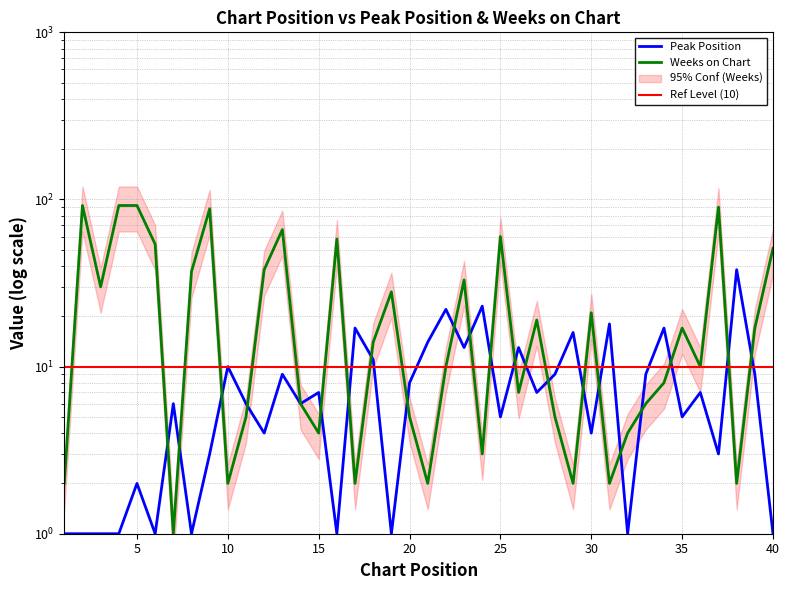

At 20, list the series in order from smallest to largest.

Weeks on Chart, Peak Position